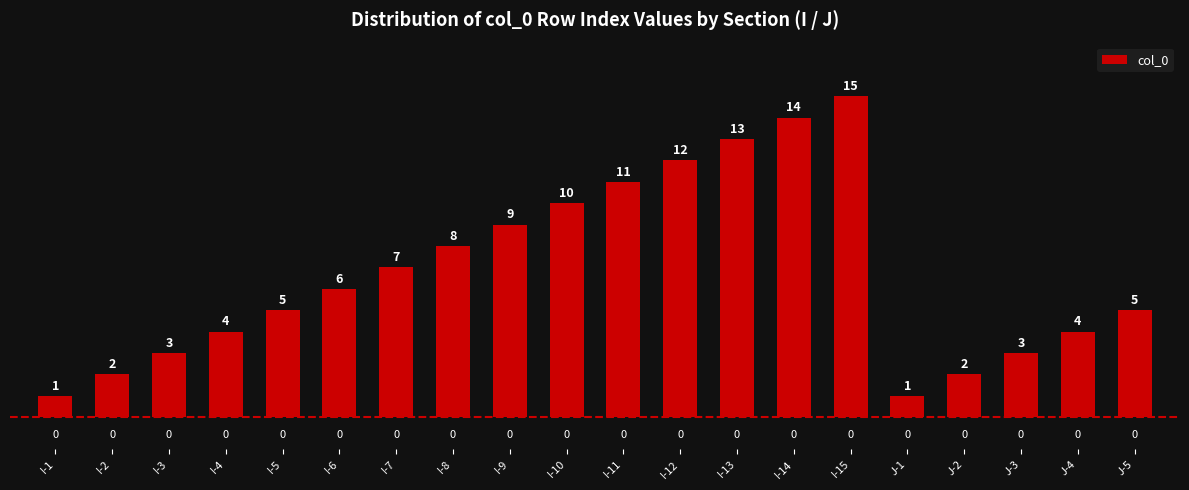

How many data points are less than 6?

10